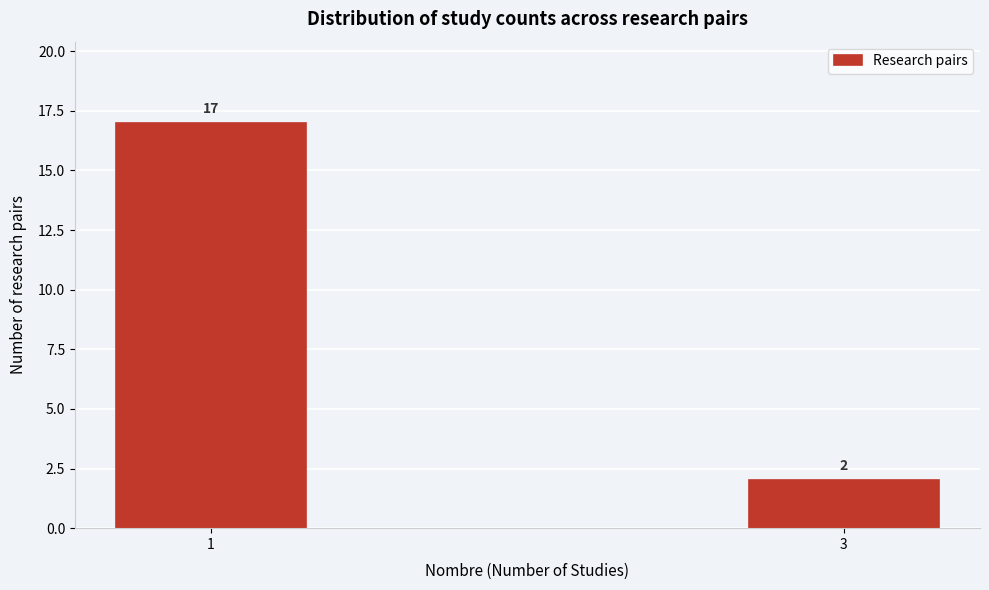

Reading left to right, extract all data points from this chart.

17	2